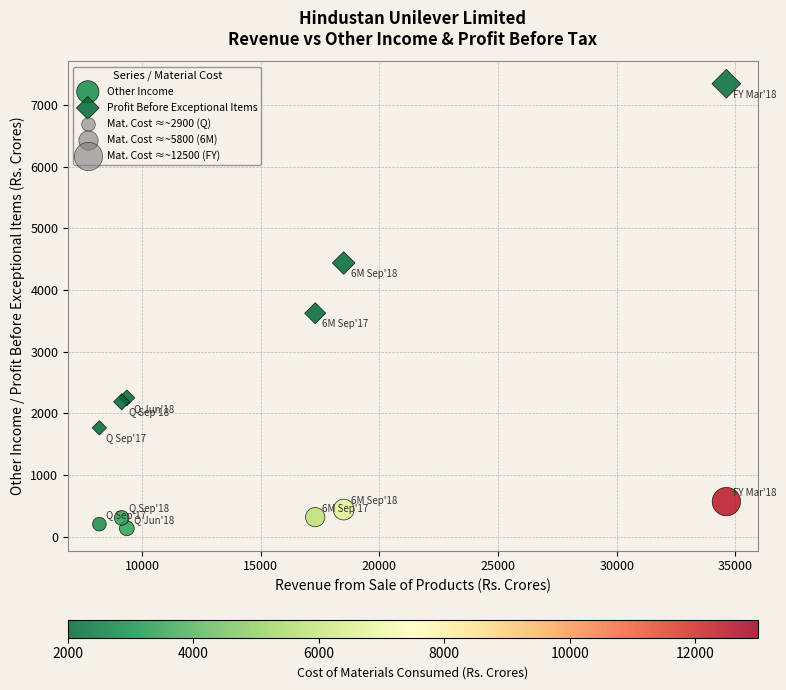

What is the X range (max minus min) for the scatter plot?

26420